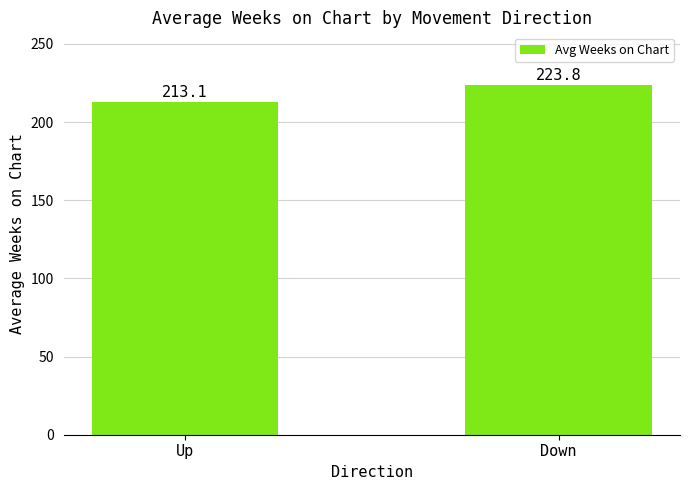

List the labels in order of value, largest first.

Down, Up